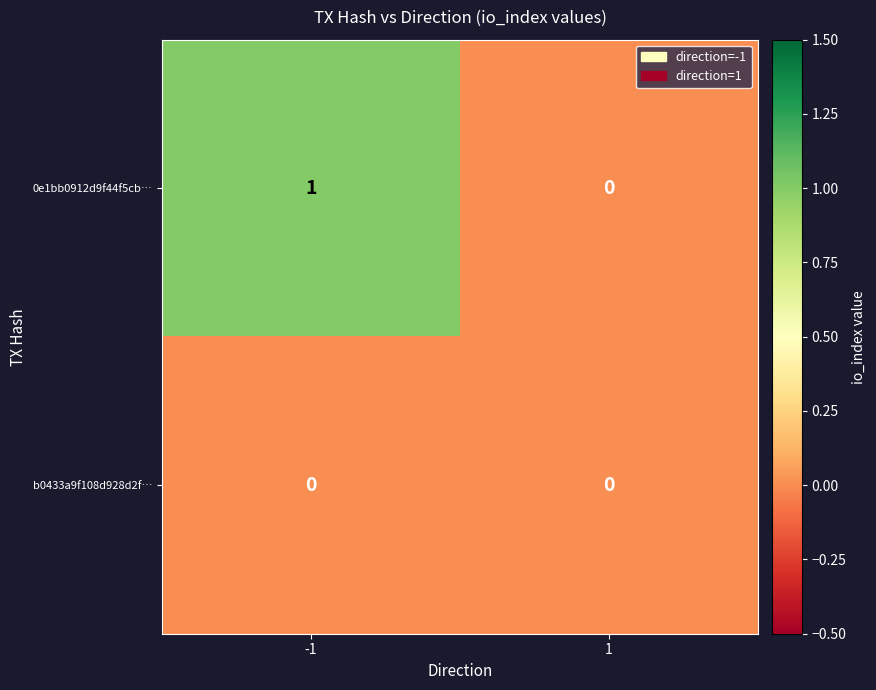

Which series changed the most between -1 and 1?

0e1bb0912d9f44f5cb…